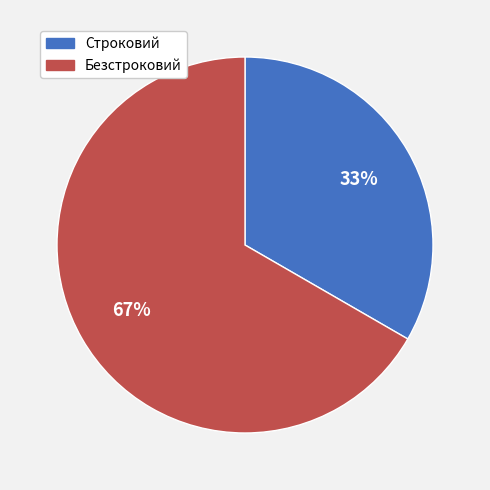

To the nearest percent, what portion does Строковий represent?

33%